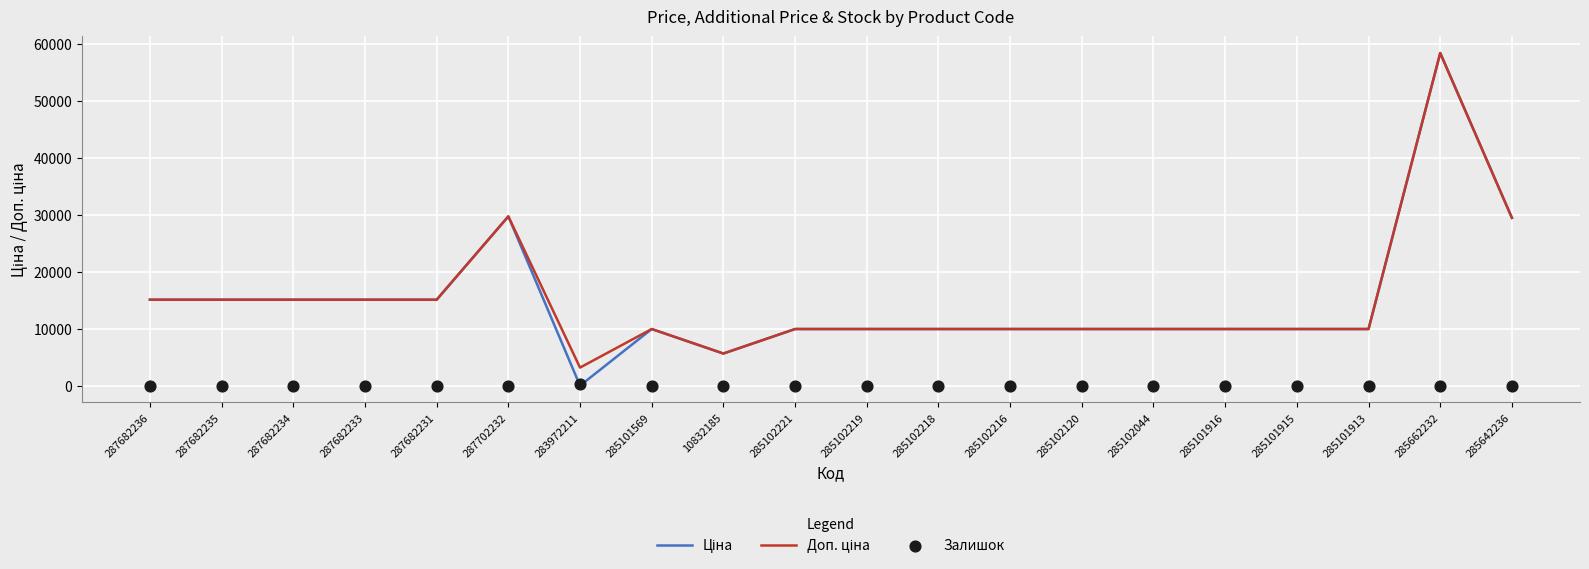

What is the total value across all series at 287702232?

59494.5